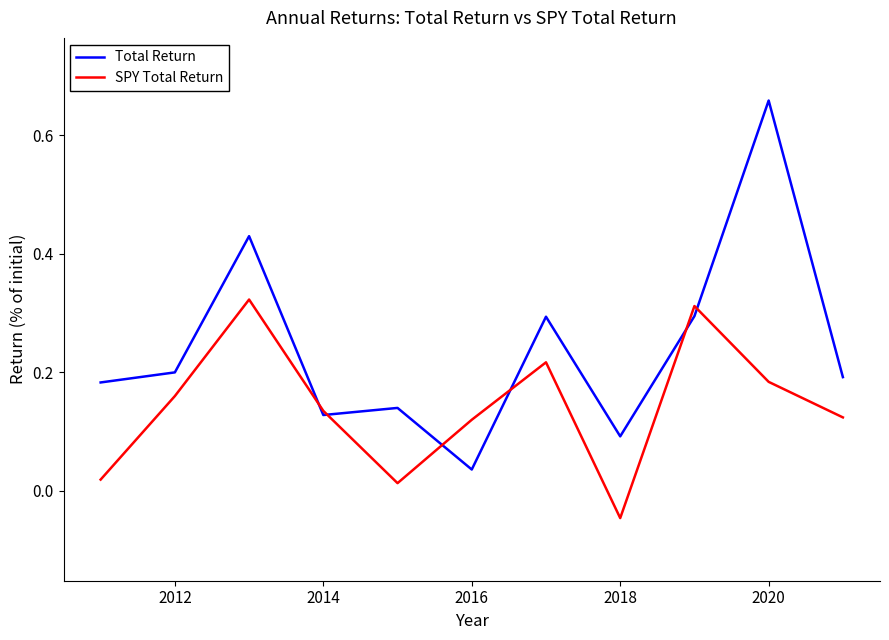

Which series has the widest spread of values?

Total Return